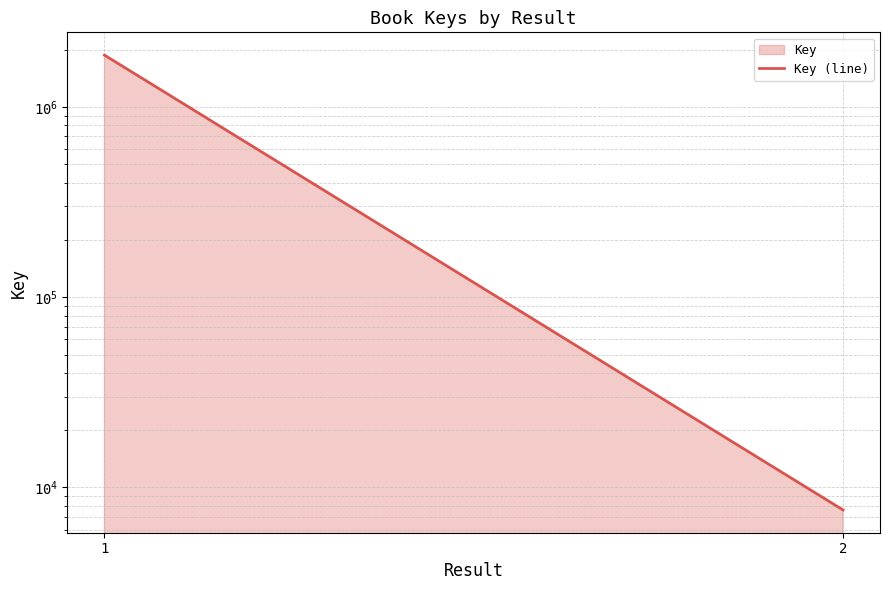

What is the maximum value shown in the chart?

1874937